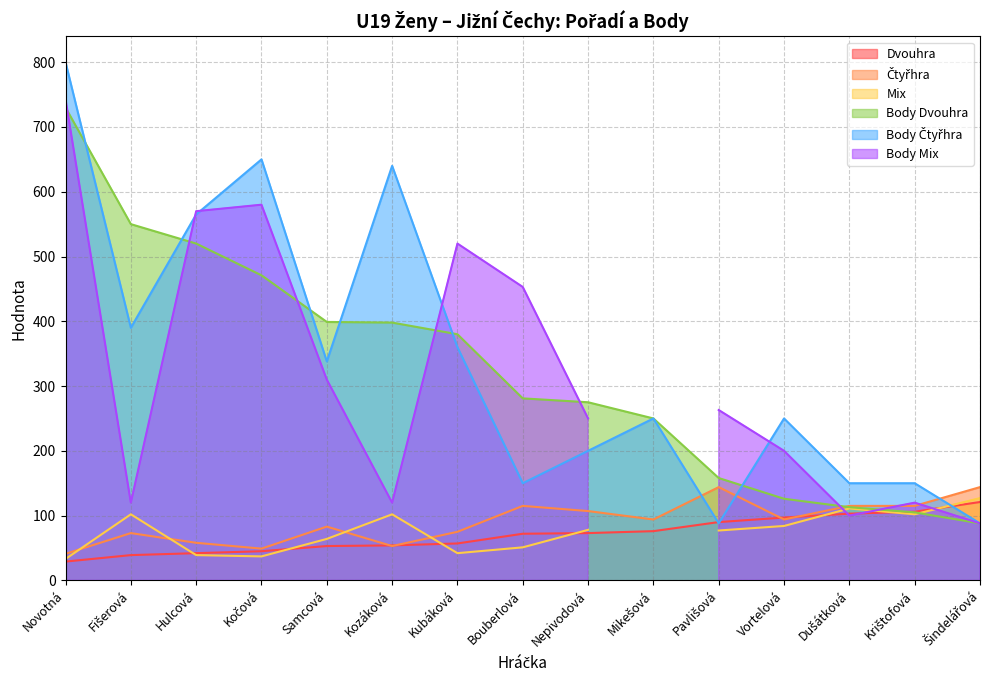

How many values in the Dvouhra series are below 72?

7